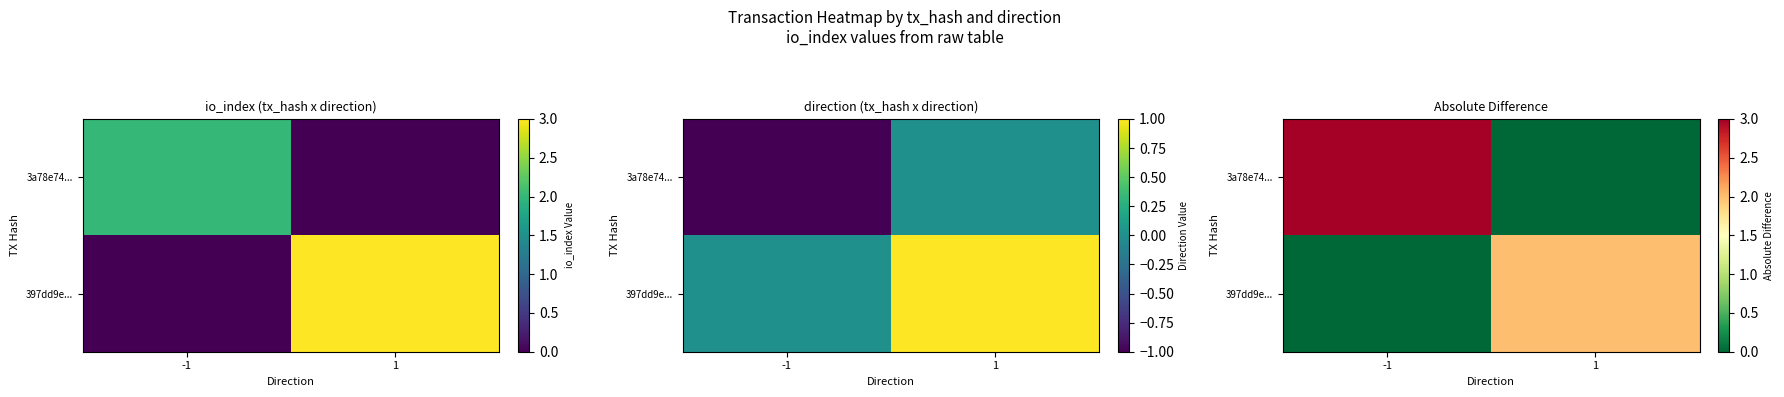

At which category is the sum across all series the highest?

-1